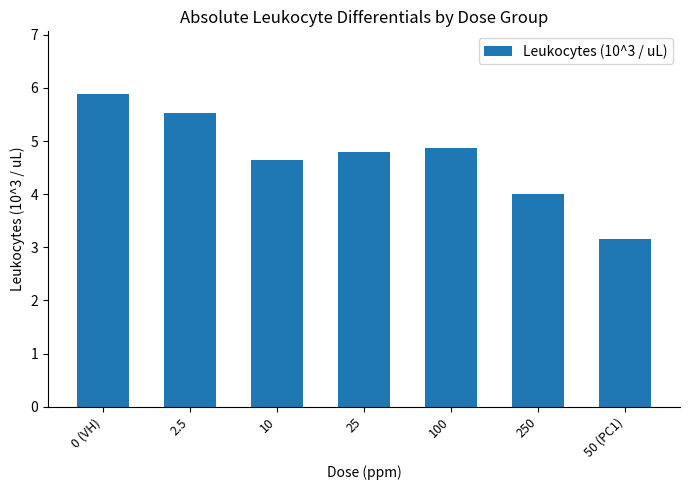

What is the value of the 2nd bar from the left?

5.5